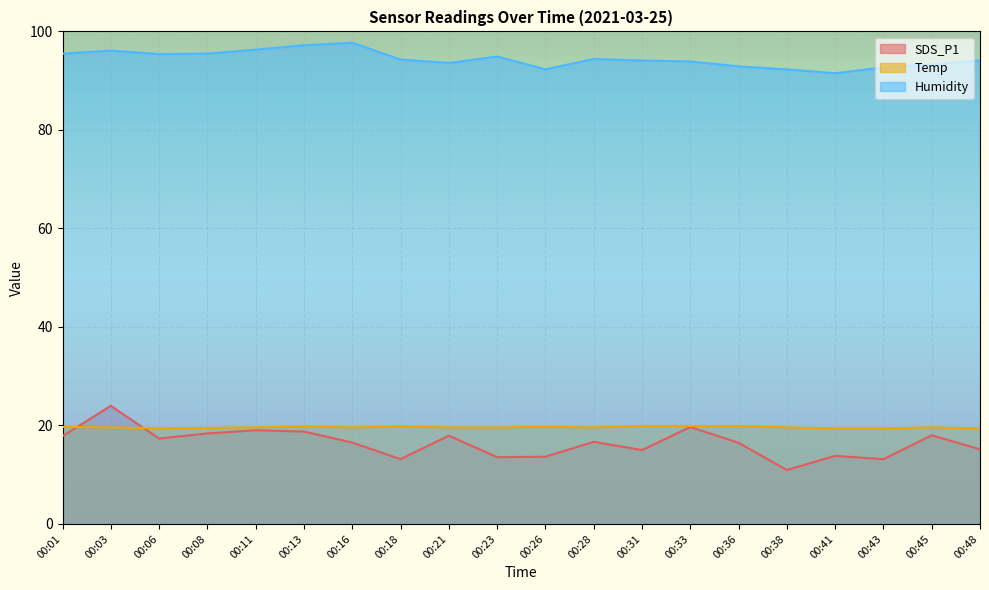

What is the value of the SDS_P1 point at the 18th from the left?

13.2